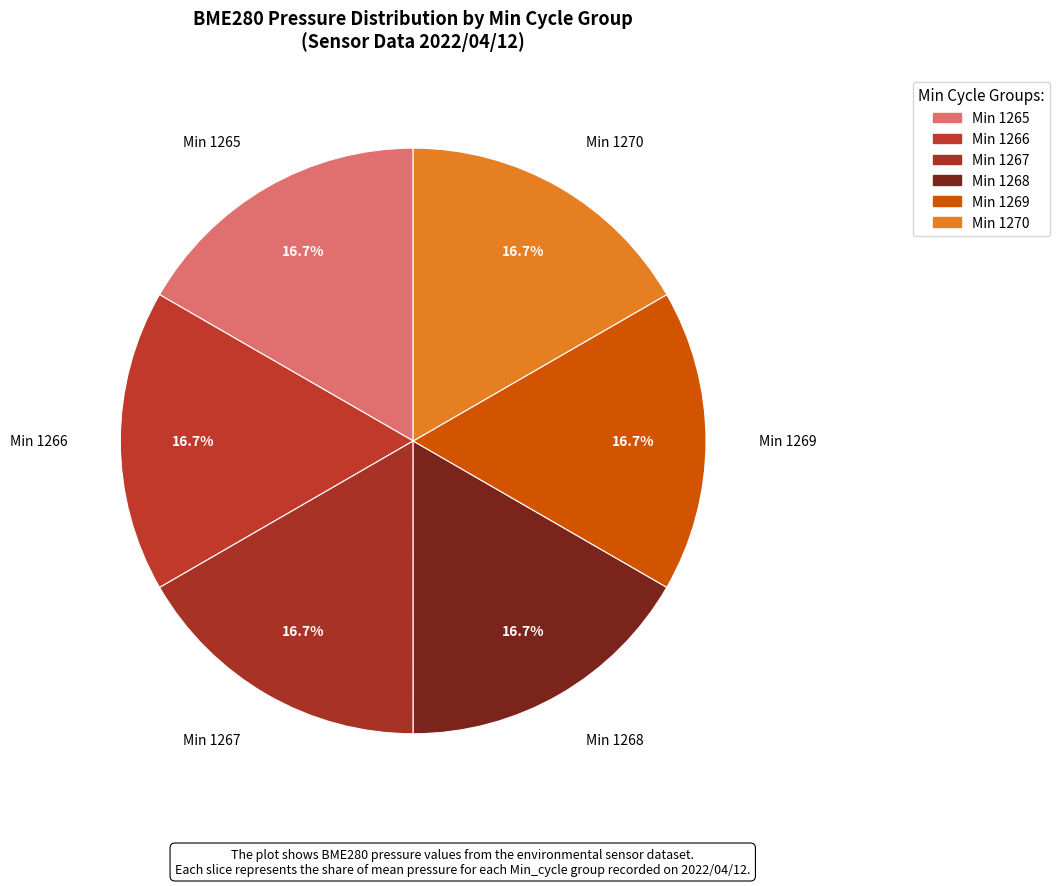

Is there any slice that represents more than half of the pie?

No